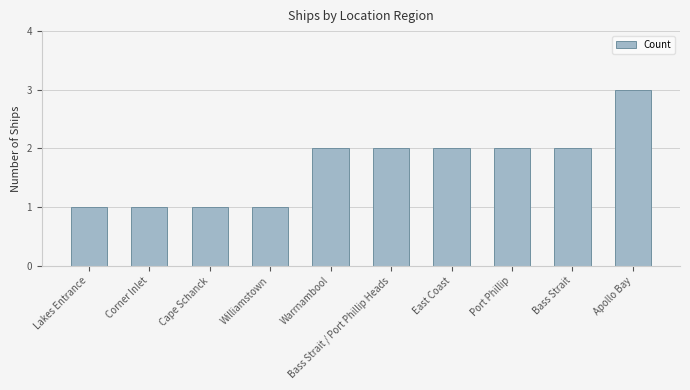

The chart shows a value of 3 at Bass Strait. True or false?

False